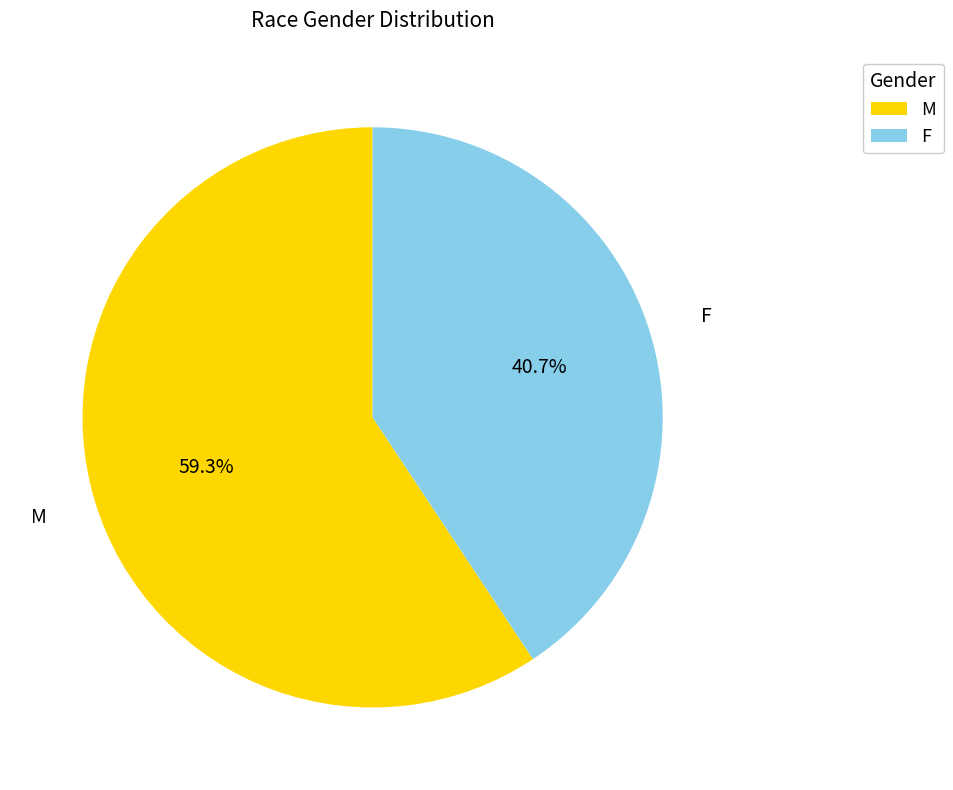

True or false: M accounts for 46% of the total.

False